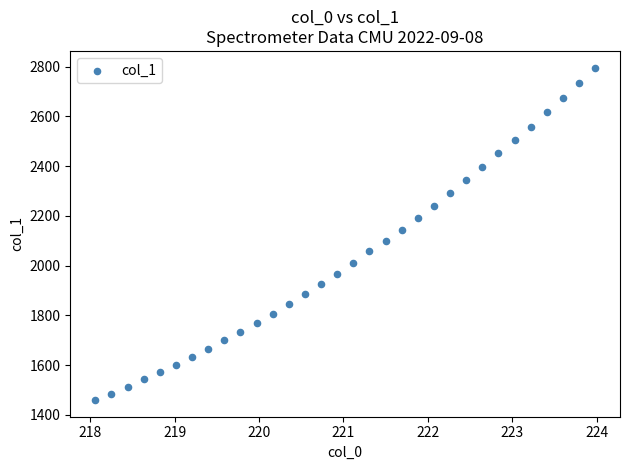

What is the range of Y values (max minus min)?

1337.2